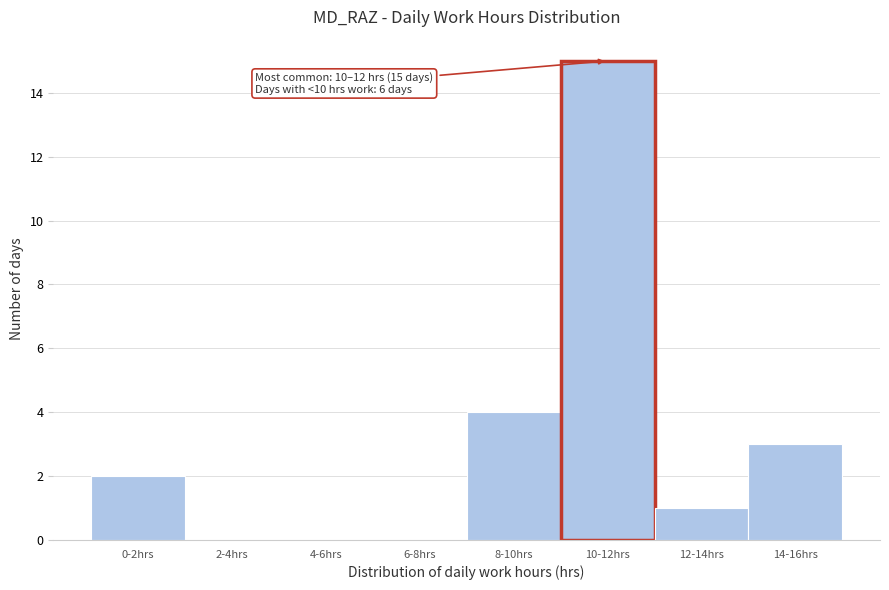

Reading right to left, what are all the values shown in this chart?

14-16hrs=3	12-14hrs=1	10-12hrs=15	8-10hrs=4	6-8hrs=0	4-6hrs=0	2-4hrs=0	0-2hrs=2